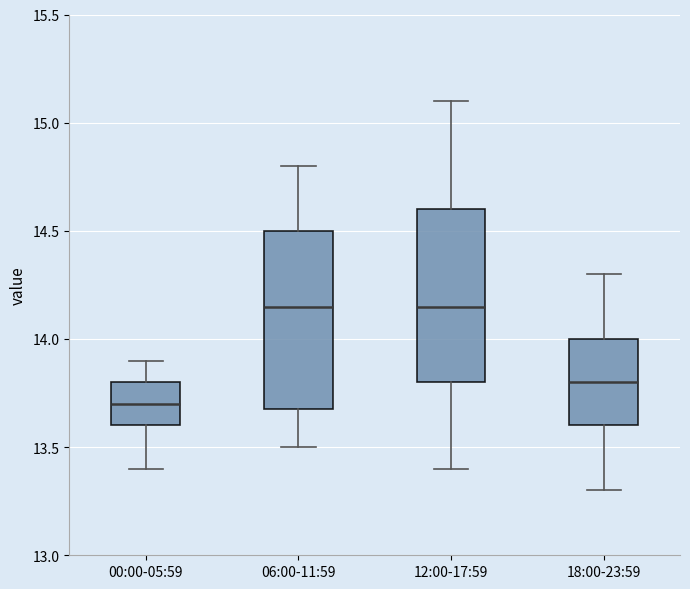

Reading left to right, read every box against the y-axis: the position of its median line, the range the box covers, and the ends of its whiskers. The values are not printed on the chart, so give them approximately, as read against the axis.

00:00-05:59: median 13.70, box 13.60 to 13.80, whiskers 13.40 to 13.90
06:00-11:59: median 14.15, box 13.70 to 14.50, whiskers 13.50 to 14.80
12:00-17:59: median 14.15, box 13.80 to 14.60, whiskers 13.40 to 15.10
18:00-23:59: median 13.80, box 13.60 to 14.00, whiskers 13.30 to 14.30